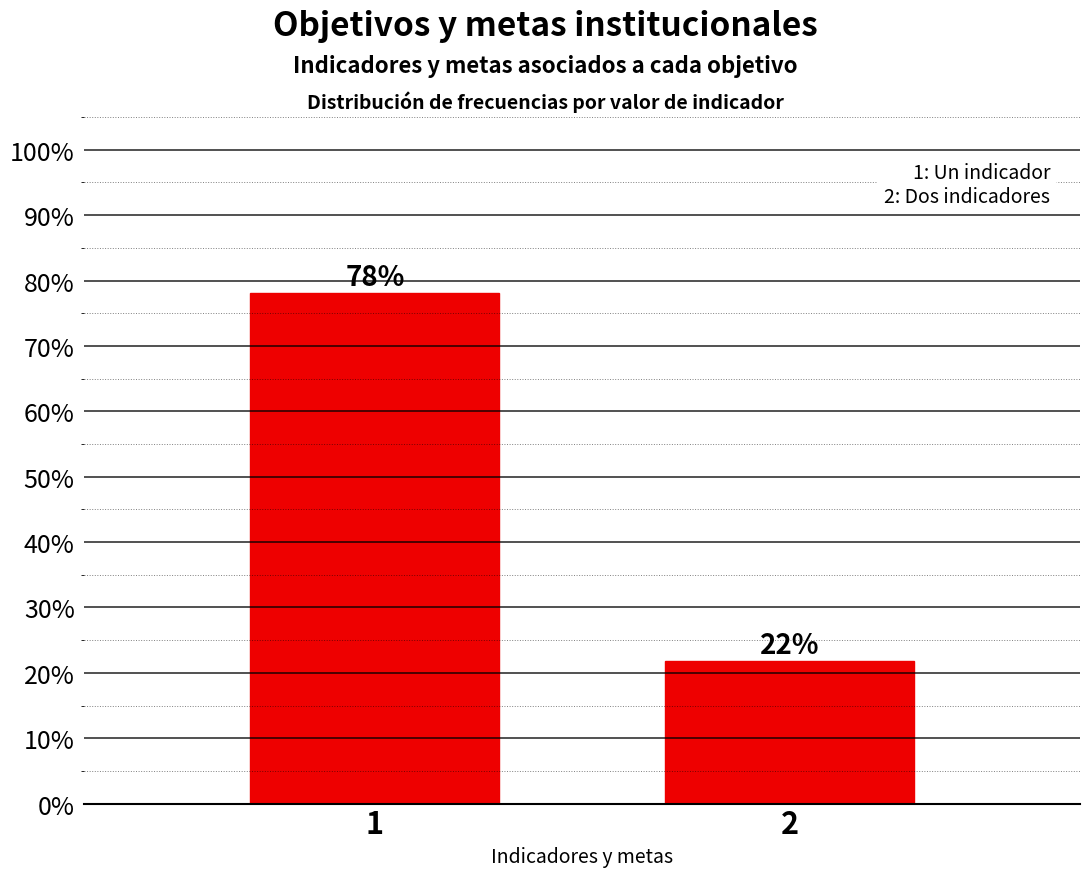

Is it true that the value at 1 is 138.5?

False